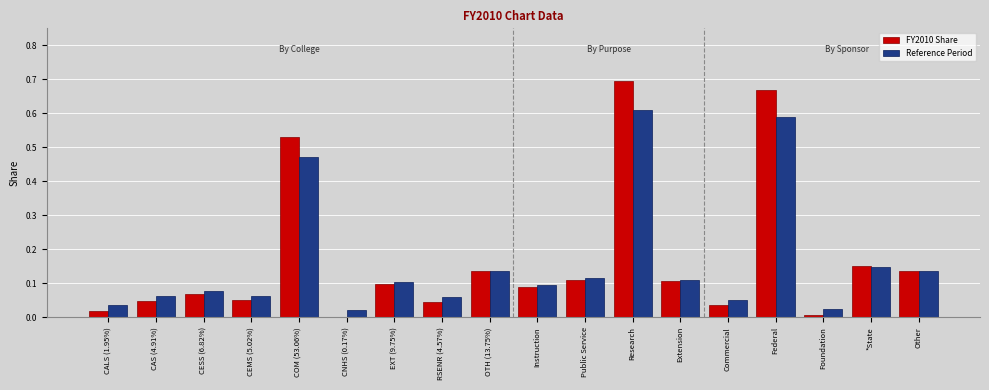

What is the total value across all series at Research?

1.3